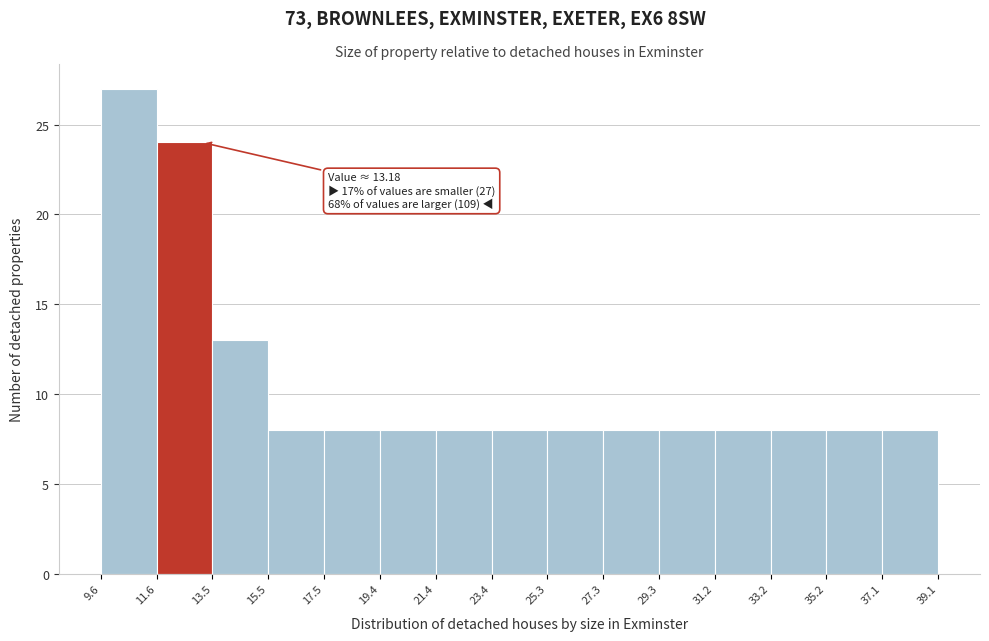

Over which range of the x-axis is the bar tallest?

9.6 to 11.6